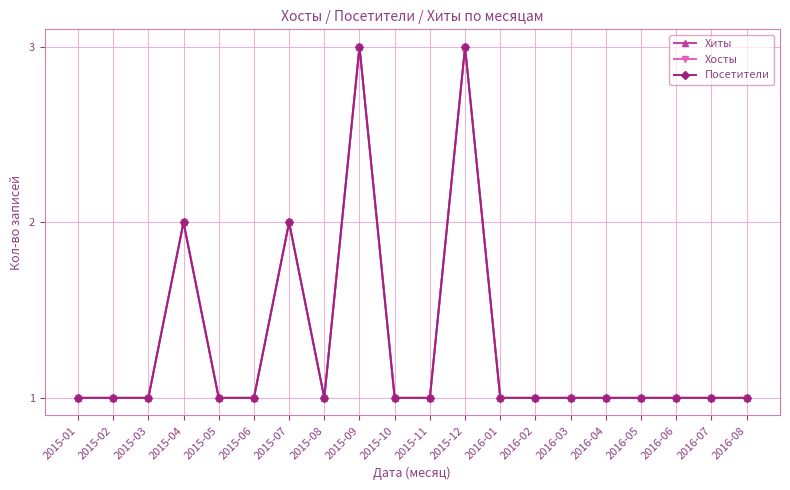

How many Хиты values are between 1 and 2?

18